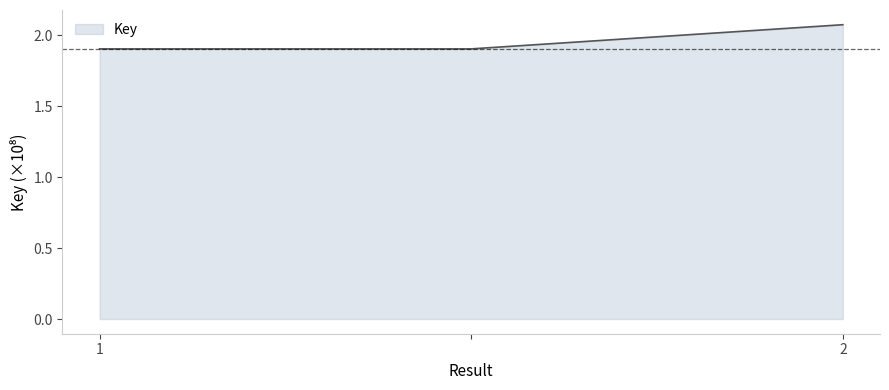

What is the sum of all values?

5.9